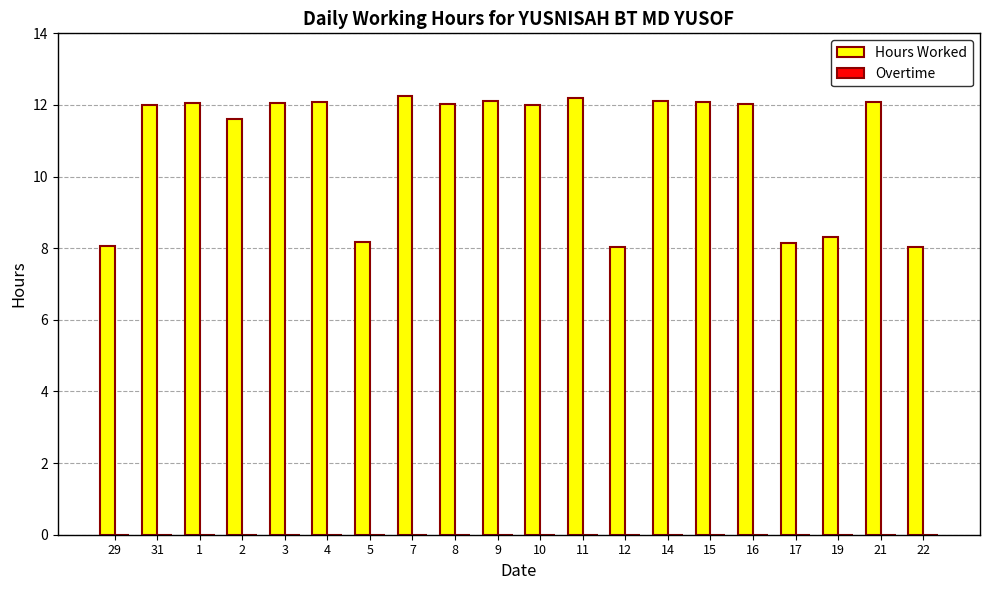

What is the minimum value shown in the chart?

8.0